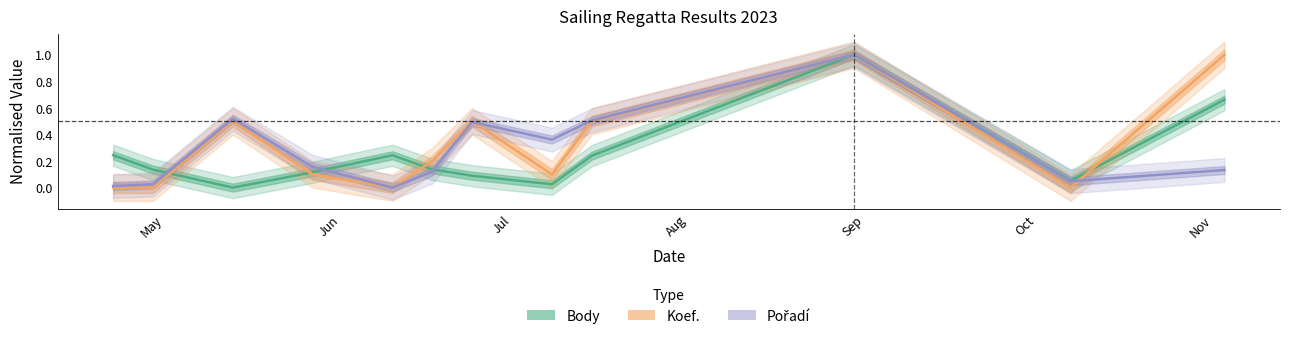

Read the Koef. value at 2023-05-13.

0.5